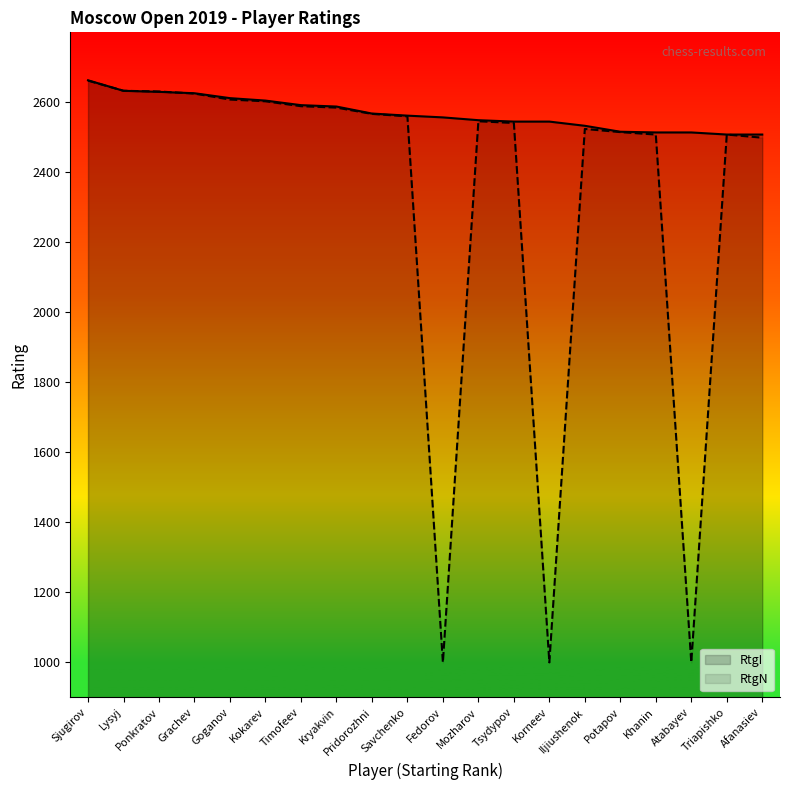

The value of RtgN at Lysyj is 2633. True or false?

True